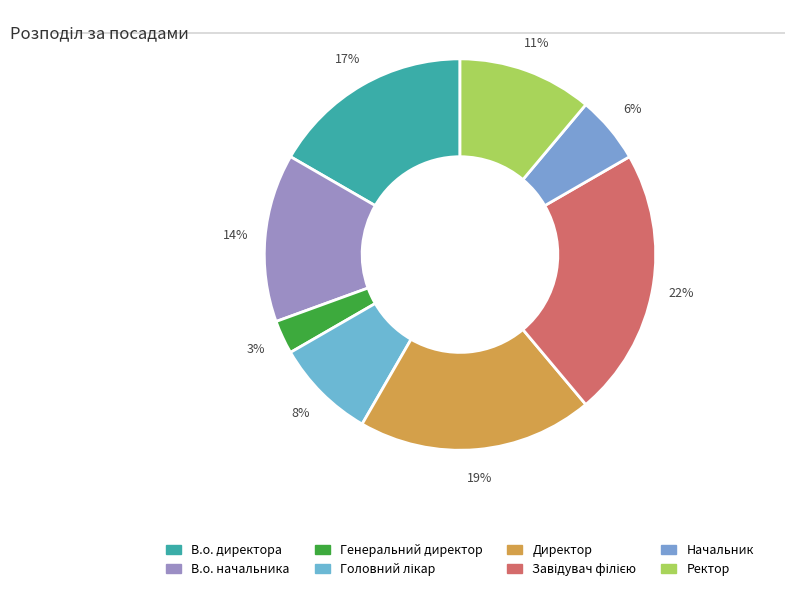

How many slices are in this pie chart?

8